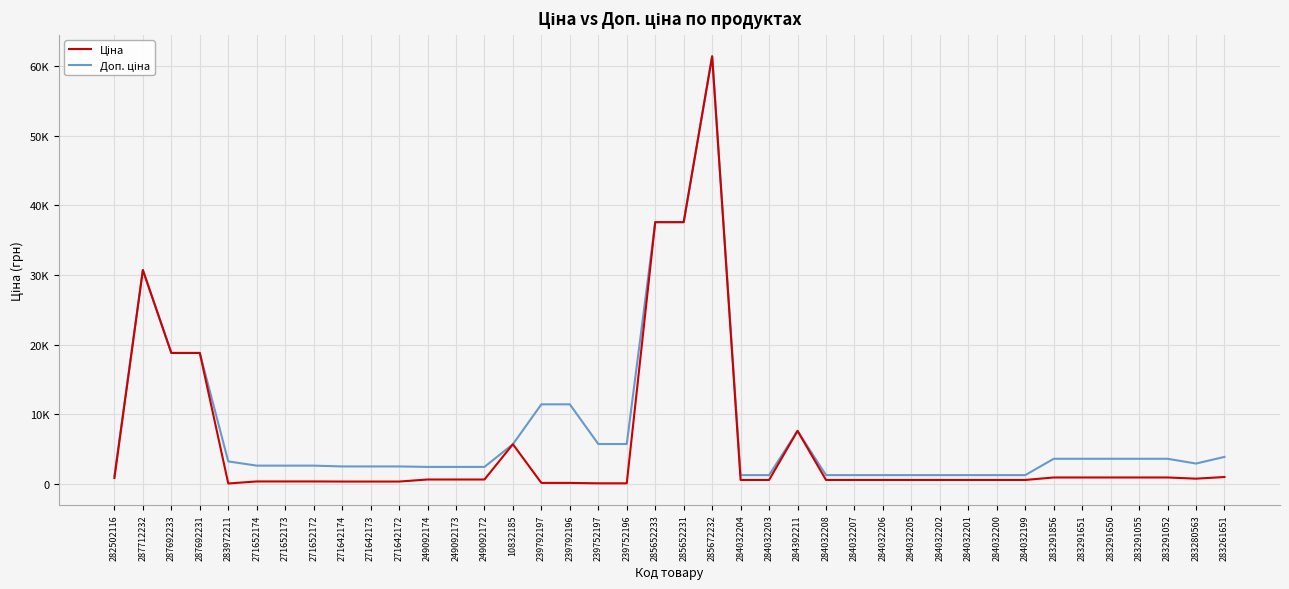

Does the chart have visible grid lines?

Yes